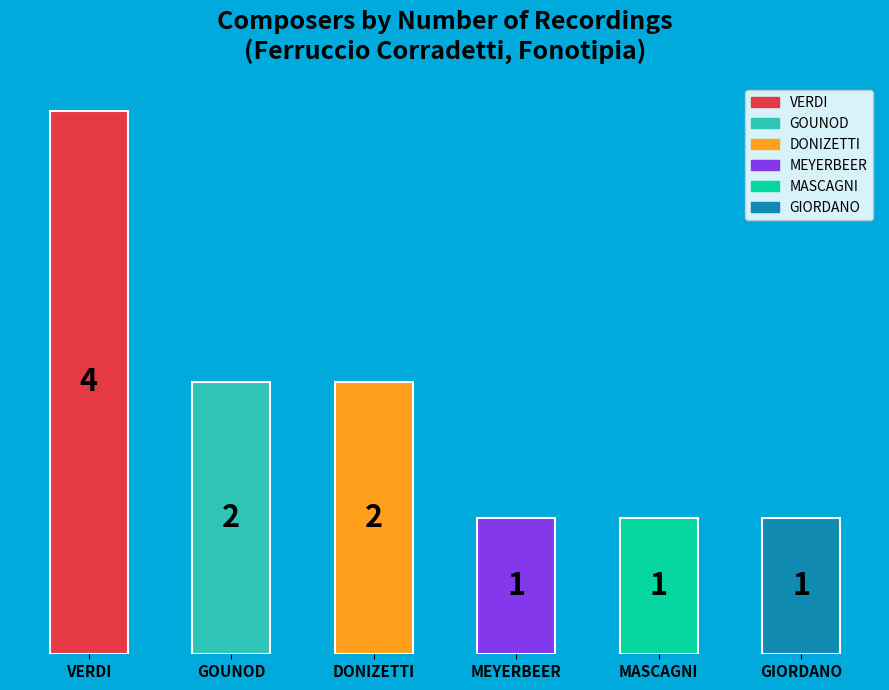

How many data points are less than 2?

3